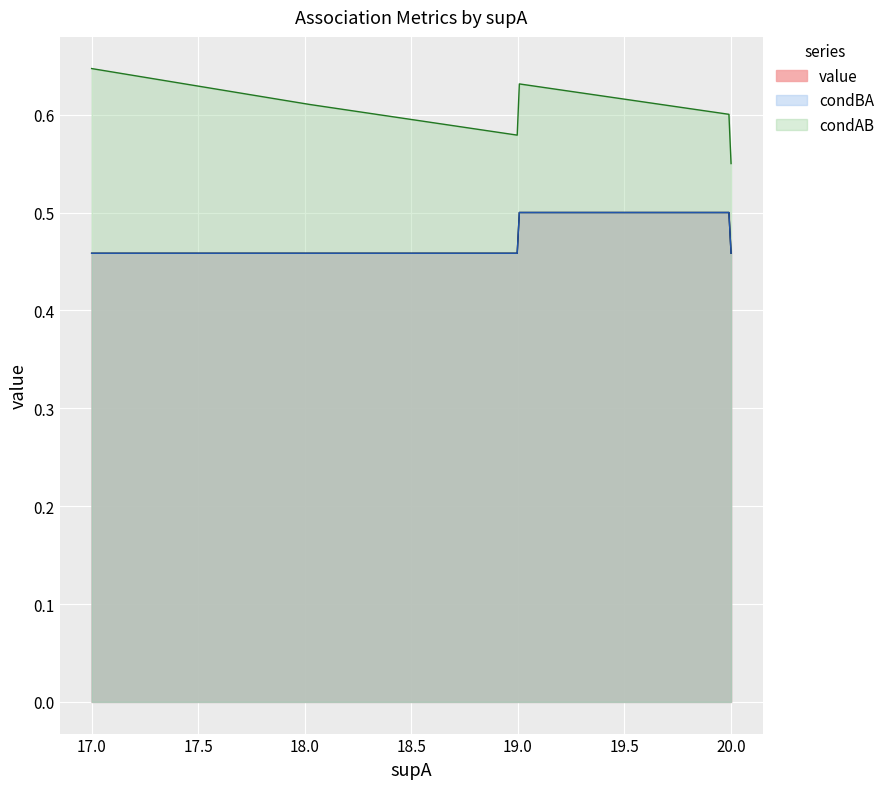

True or false: condAB has more than 2 interior local peaks.

False